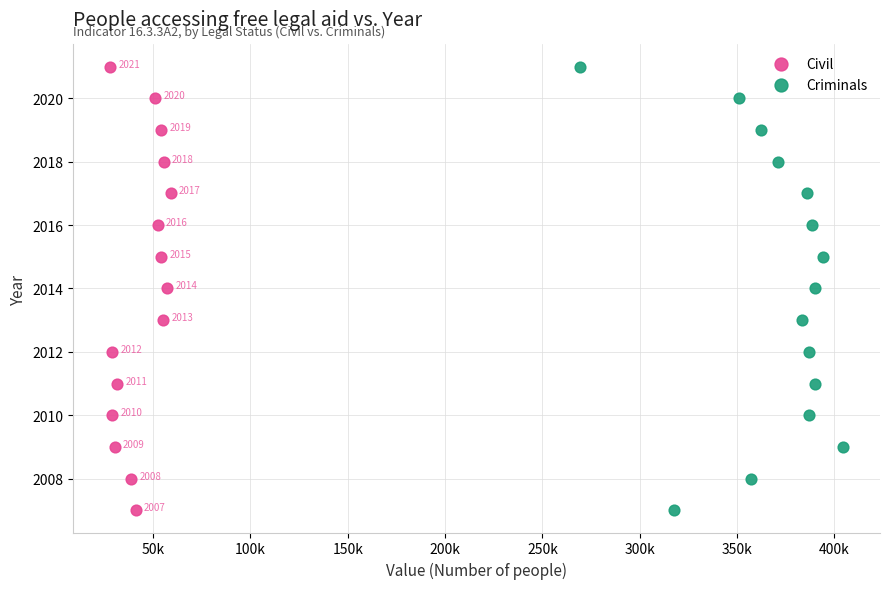

What are all the series names shown in the legend?

Civil, Criminals